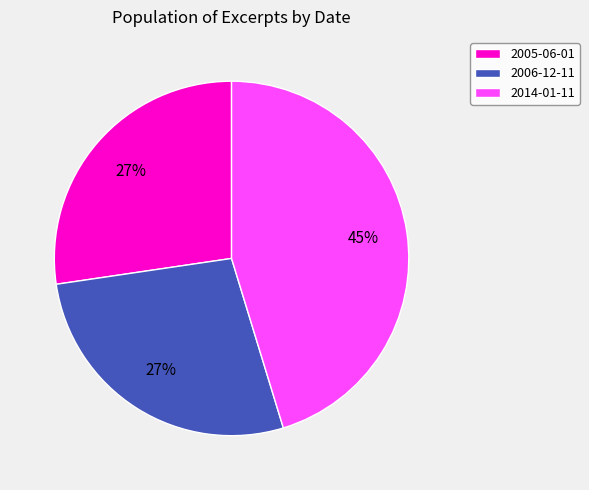

Approximately how many times larger is the value at 2005-06-01 compared to 2006-12-11?

1.0